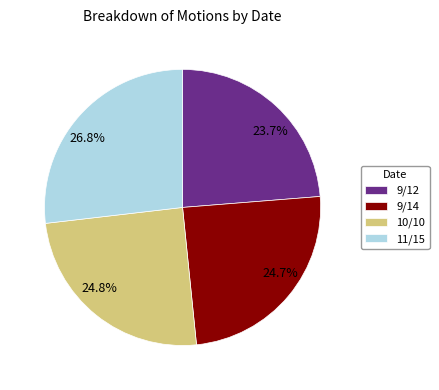

Is there any slice that represents more than half of the pie?

No